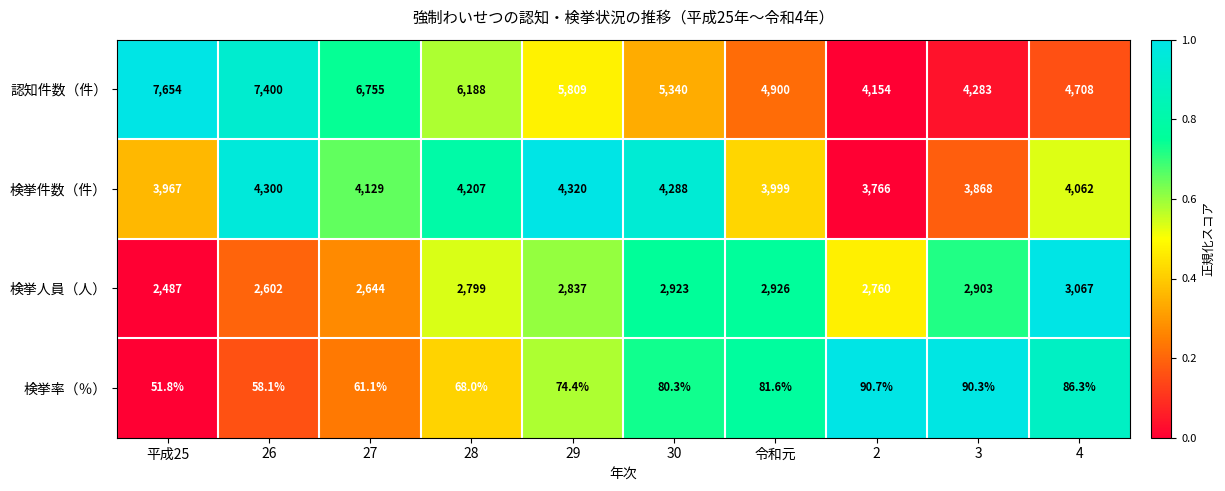

How many data points does each series have?

10